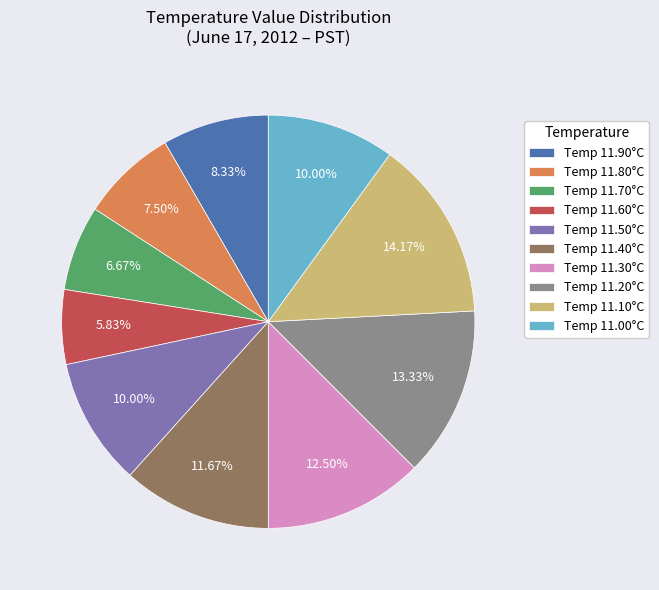

Approximately how many times larger is the value at Temp 11.30°C compared to Temp 11.80°C?

1.7